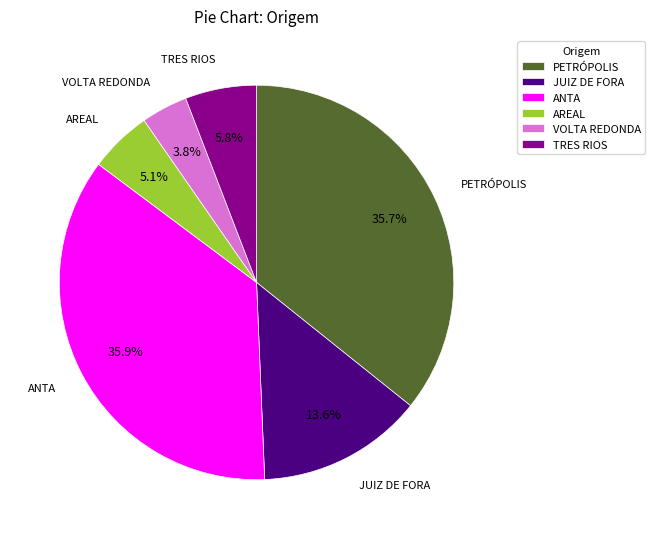

What is the ratio of the value at ANTA to the value at JUIZ DE FORA?

2.6